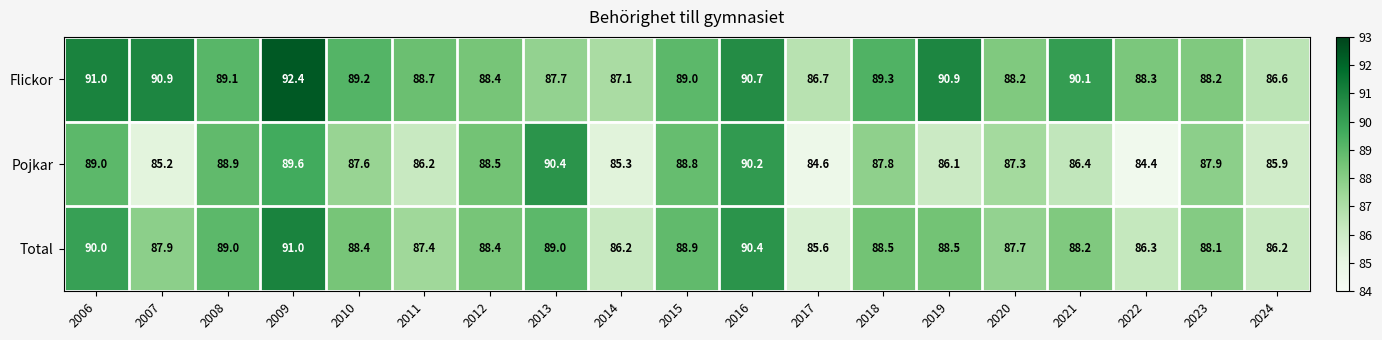

At how many categories does at least one series exceed 87?

17